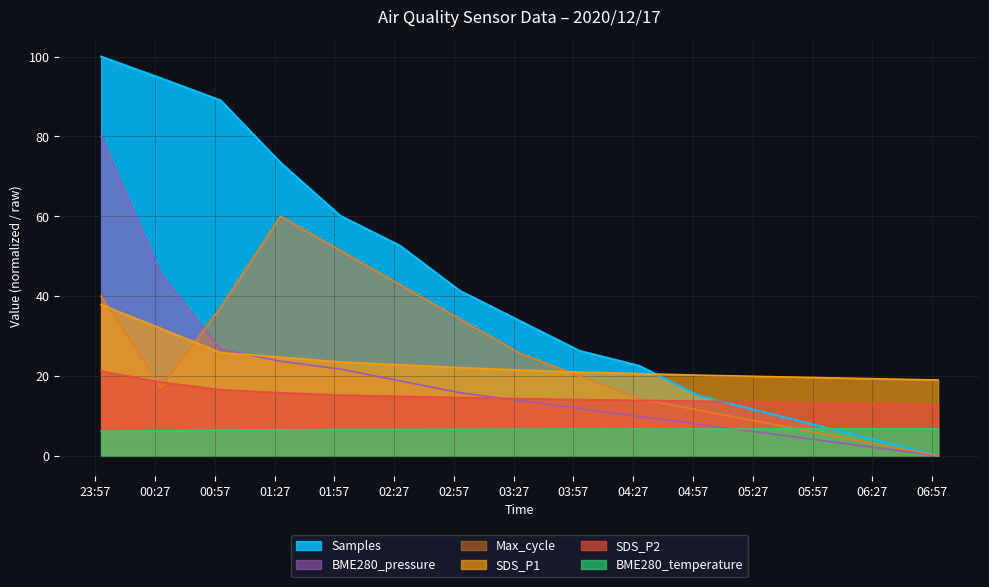

At which label is Samples closest to 50?

2020/12/17 02:30